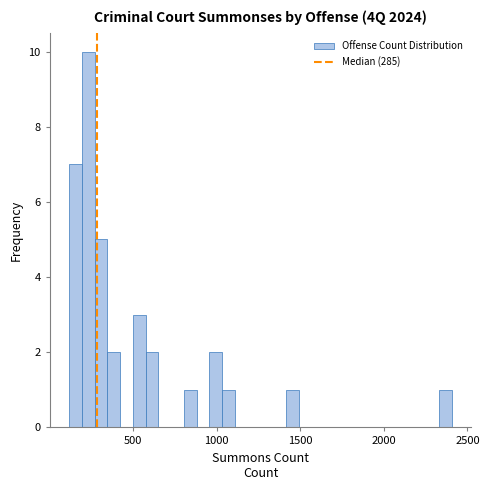

Read against the x-axis, roughly where is the centre of the tallest bar?

250